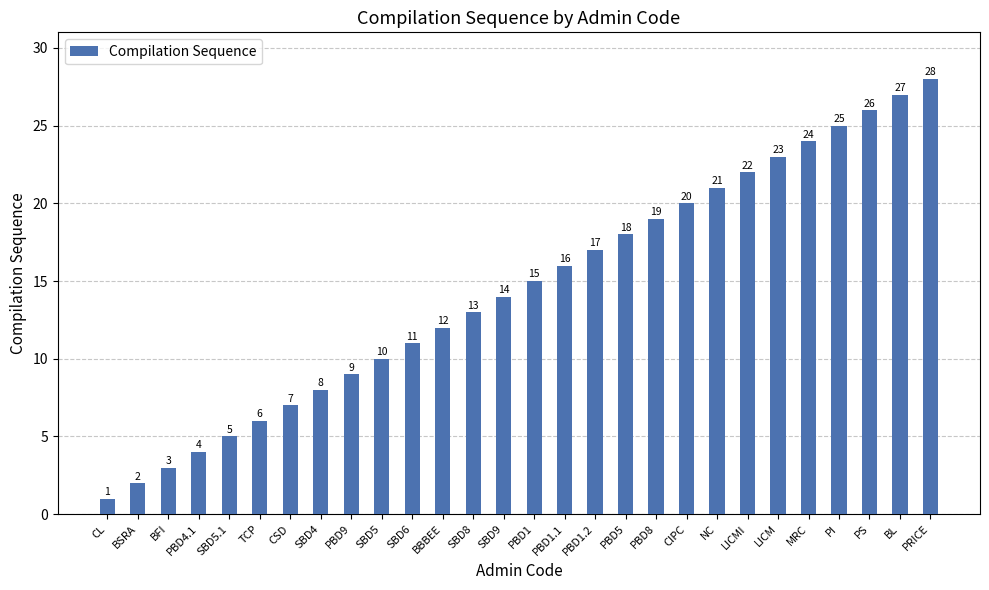

What is the difference between the maximum and second lowest values?

26